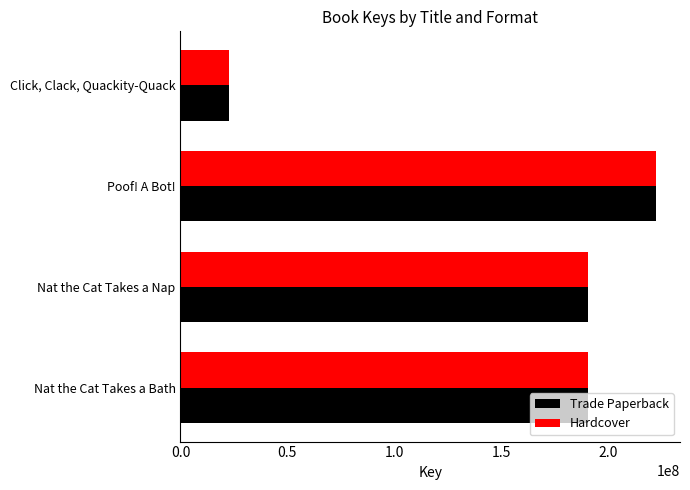

What are all the series names shown in the legend?

Trade Paperback, Hardcover